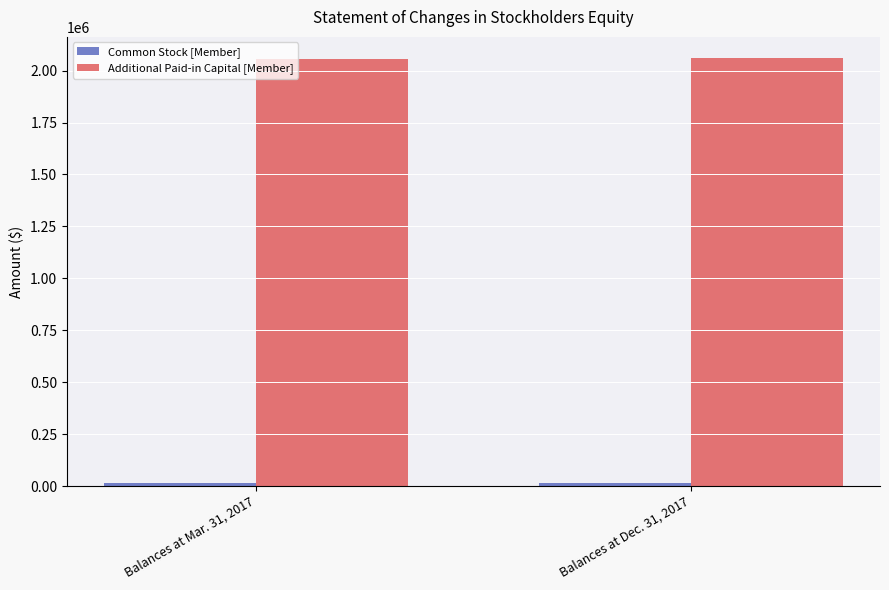

What is the lowest value of the Additional Paid-in Capital [Member] series?

2055756